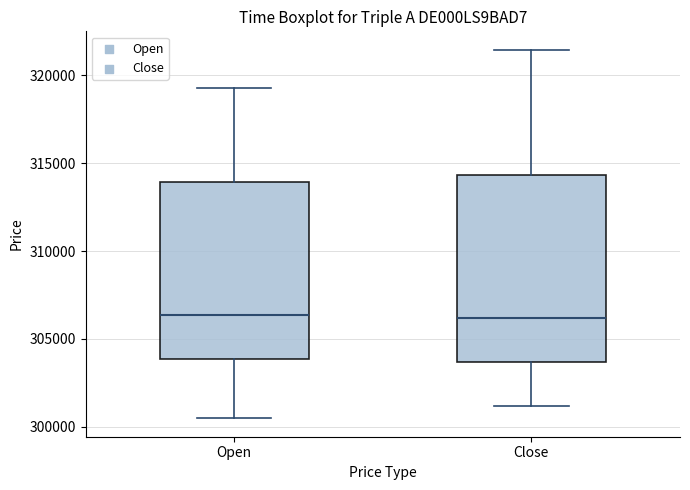

Reading left to right, transcribe this box plot: for each box, give where its median line is, the range the box spans, and where its two whiskers end, as read against the y-axis. The values are not printed on the chart, so give them approximately, as read against the axis.

Open: median 306500, box 304000 to 314000, whiskers 300500 to 319500
Close: median 306000, box 303500 to 314500, whiskers 301000 to 321500